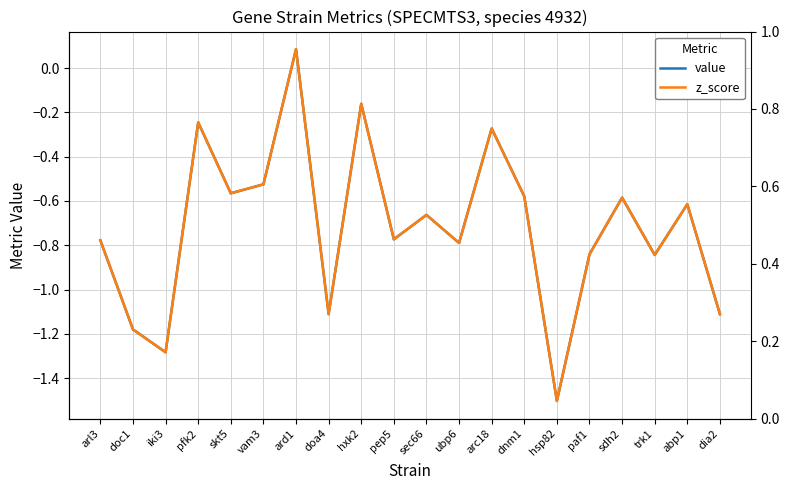

What is the average value of the value series?

-0.7